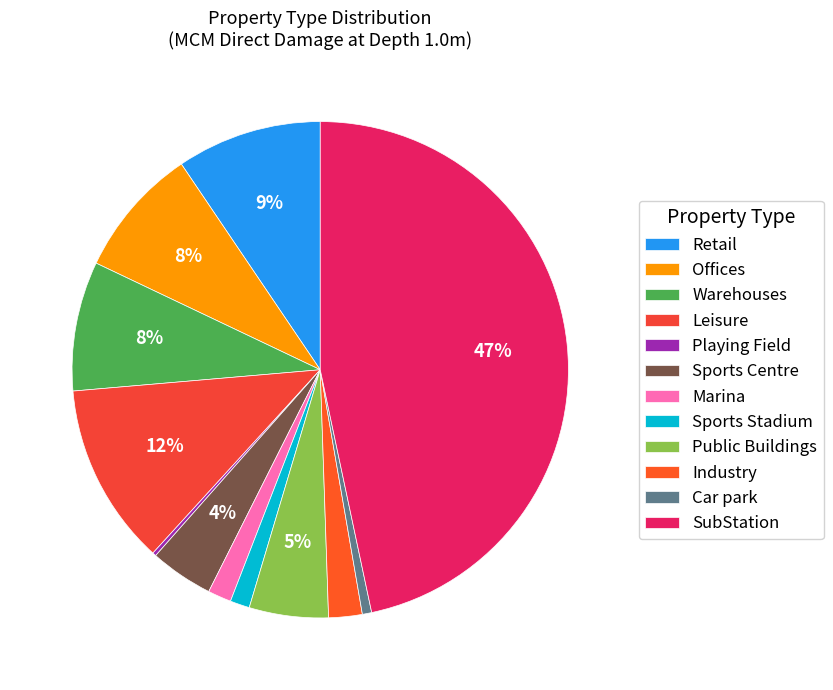

What percentage is NOT represented by SubStation?

53.3%